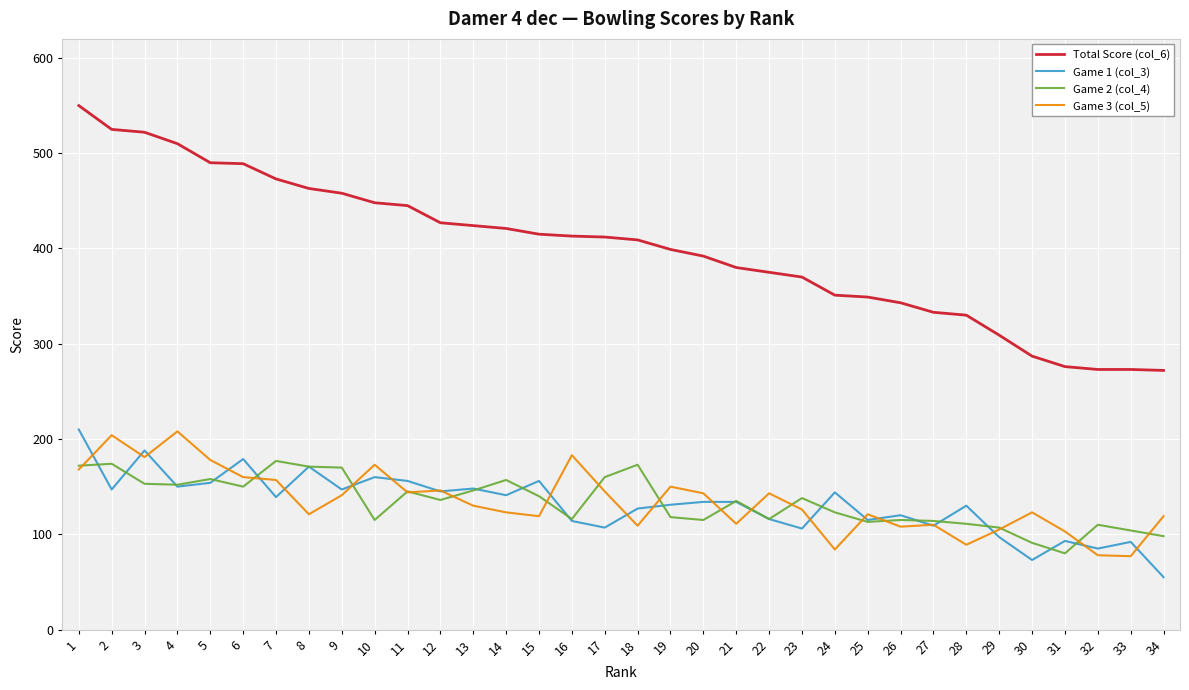

Rank the series at 28 from lowest to highest value.

Game 3 (col_5), Game 2 (col_4), Game 1 (col_3), Total Score (col_6)